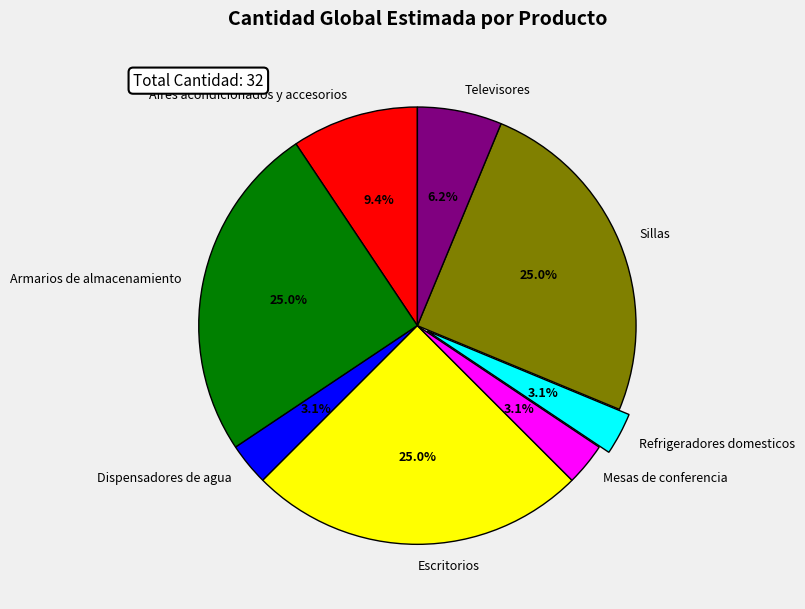

Do Mesas de conferencia and Sillas together represent more than half of the pie?

No